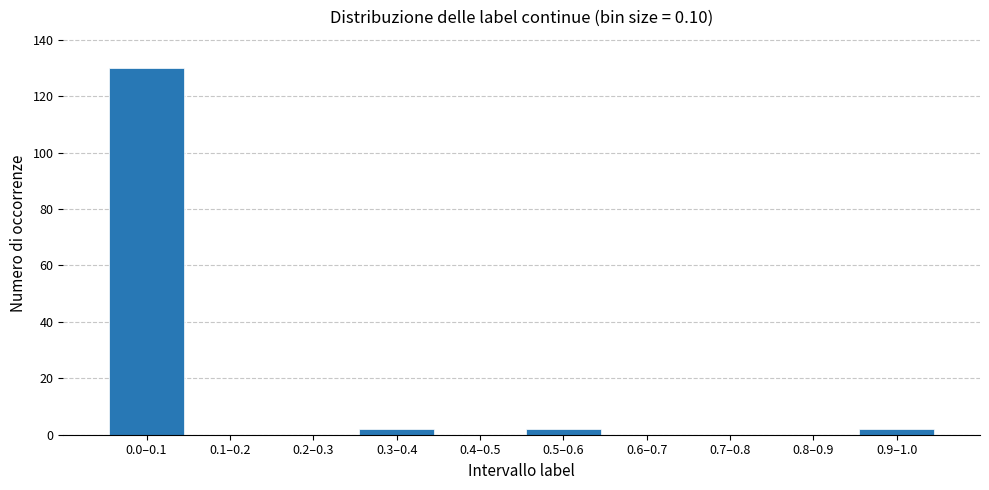

Reading left to right, extract all data points from this chart.

0.0–0.1=130	0.1–0.2=0	0.2–0.3=0	0.3–0.4=2	0.4–0.5=0	0.5–0.6=2	0.6–0.7=0	0.7–0.8=0	0.8–0.9=0	0.9–1.0=2